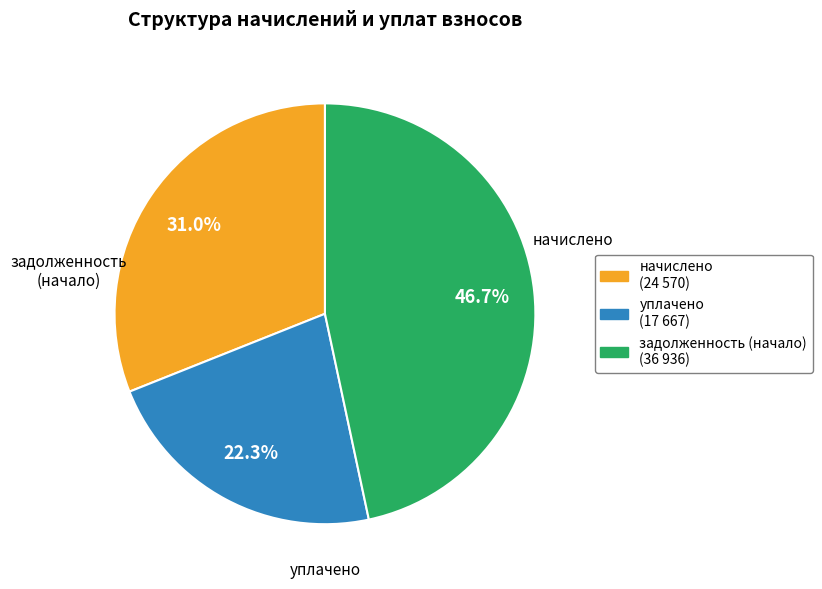

Does any single category account for the majority?

No